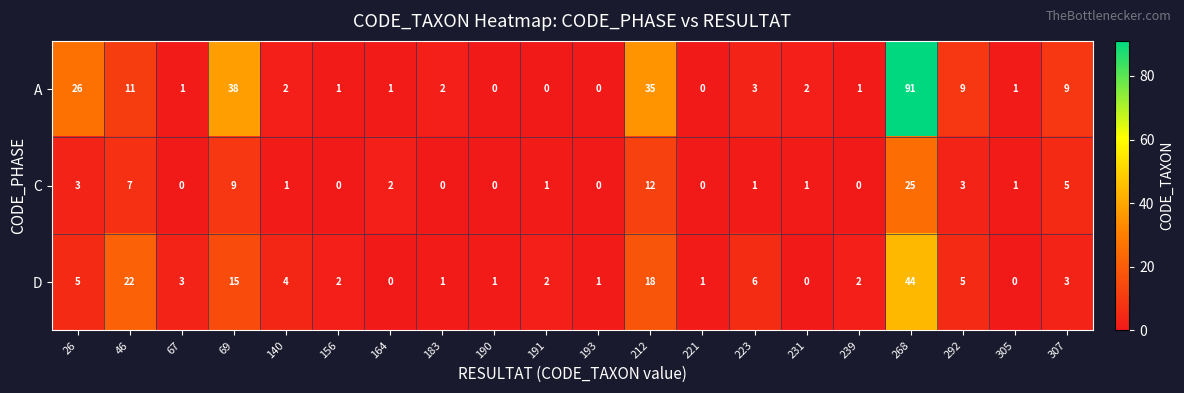

What is the total value across all series at 307?

17